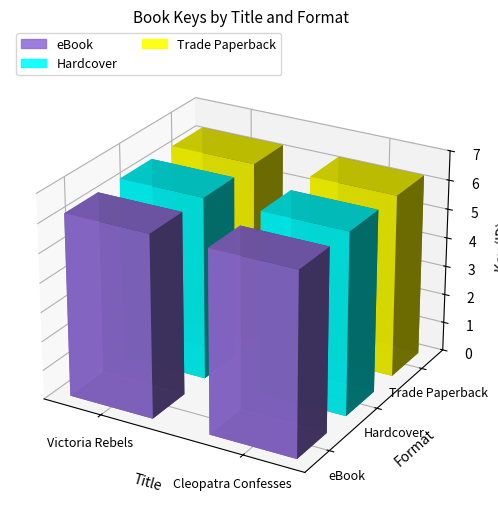

Is the value of Hardcover at Cleopatra Confesses greater than the value of Trade Paperback at Cleopatra Confesses?

No